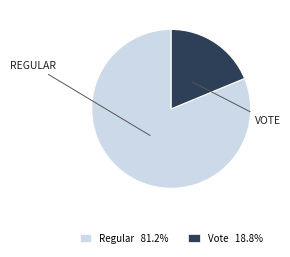

Rank the categories by value from highest to lowest.

Regular, Vote